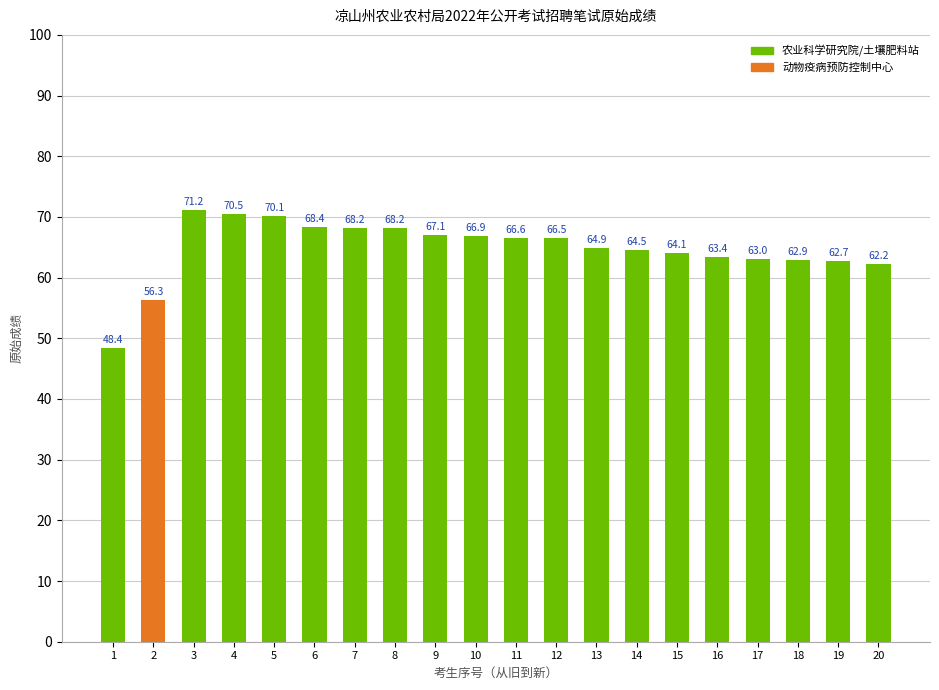

At which label is the value closest to 59?

2